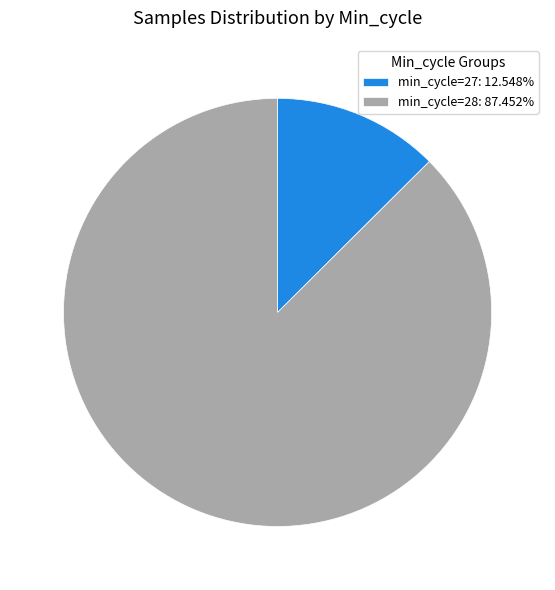

Combined, do min_cycle=27: 12.548% and min_cycle=28: 87.452% account for over 50%?

Yes